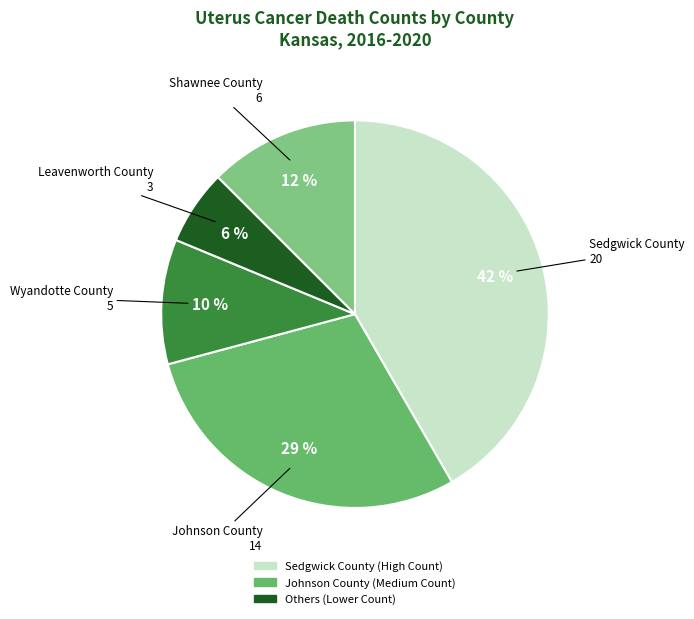

Which slice is the smallest?

Leavenworth County